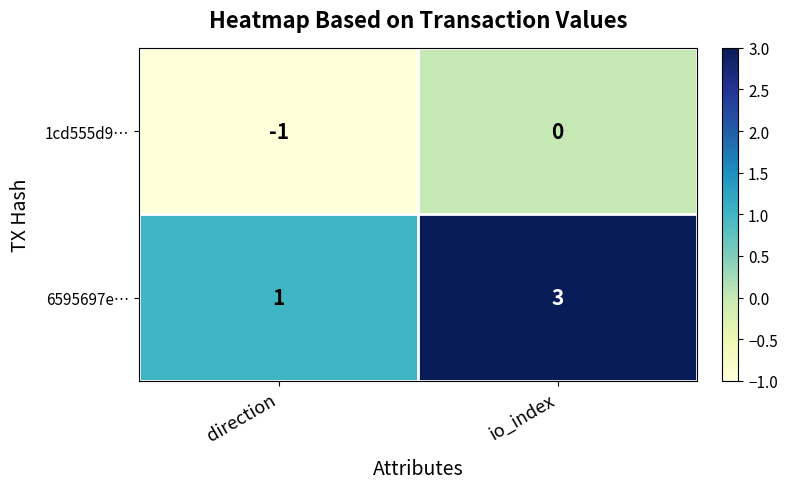

Which category has the lowest value in the 1cd555d9… series?

direction